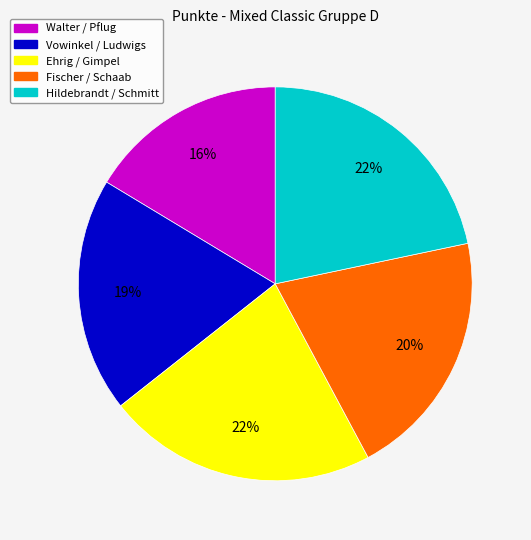

Which slice is the smallest?

Walter / Pflug